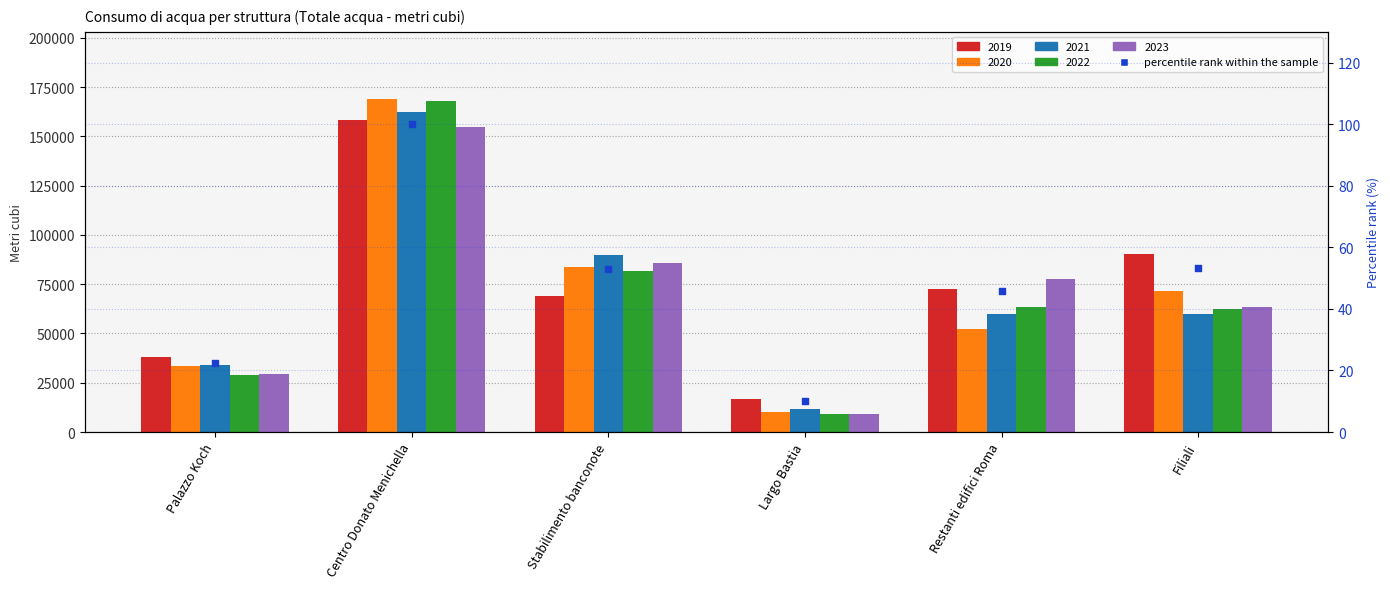

Which has a higher value, Centro Donato Menichella or Largo Bastia?

Centro Donato Menichella